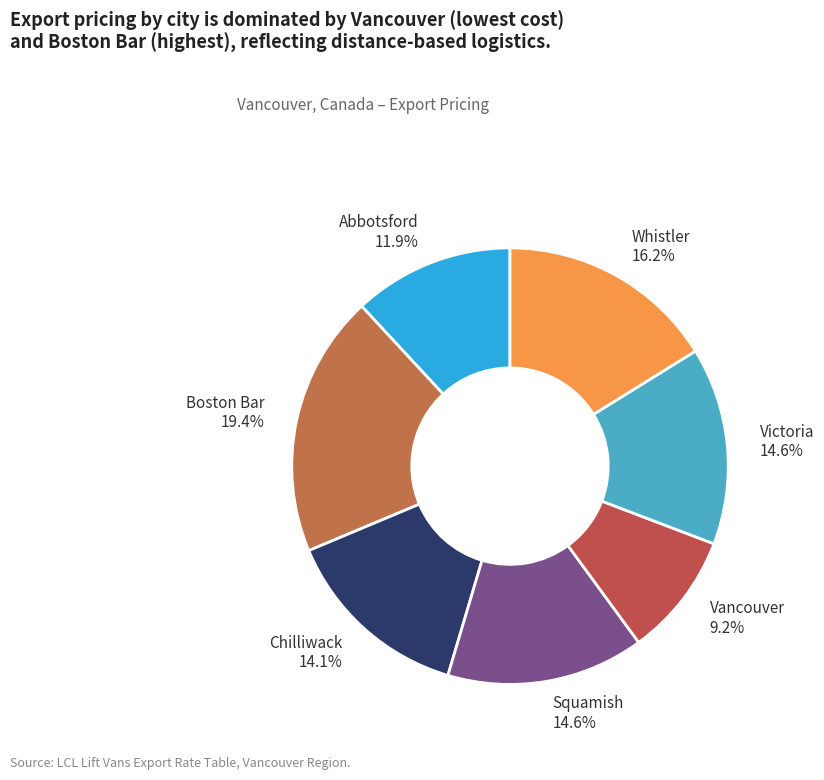

Which slice is the smallest?

Vancouver